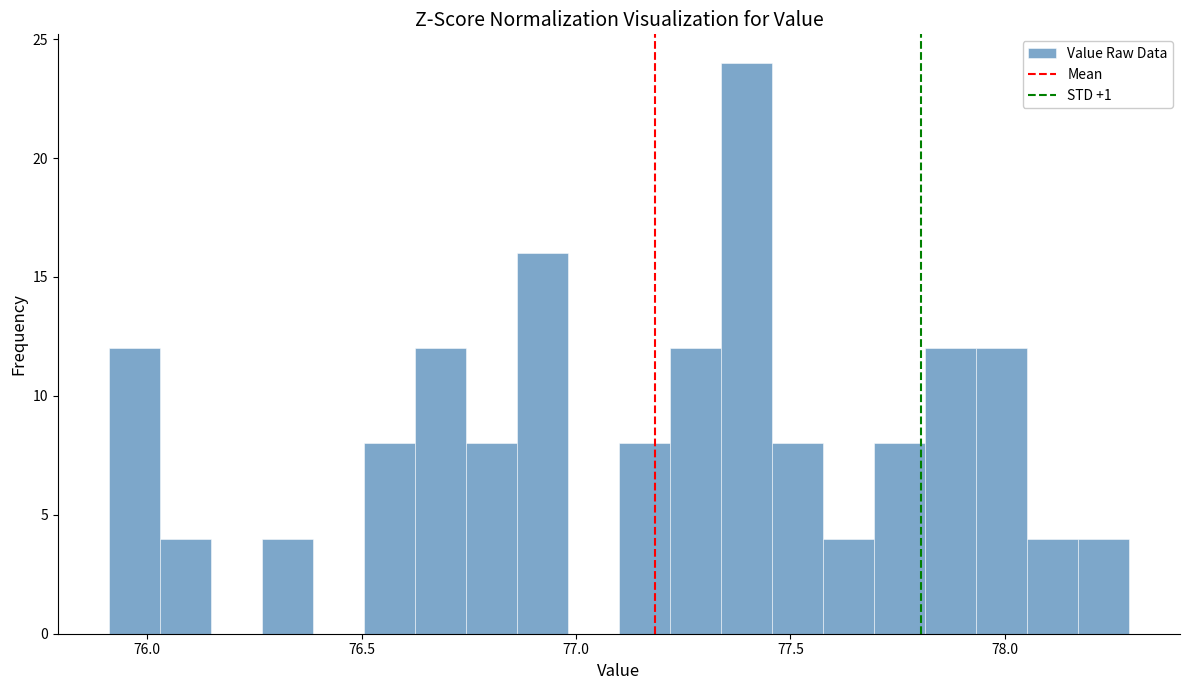

Around what value on the x-axis is the tallest bar? Give the approximate position of its centre, as read against the axis.

77.40